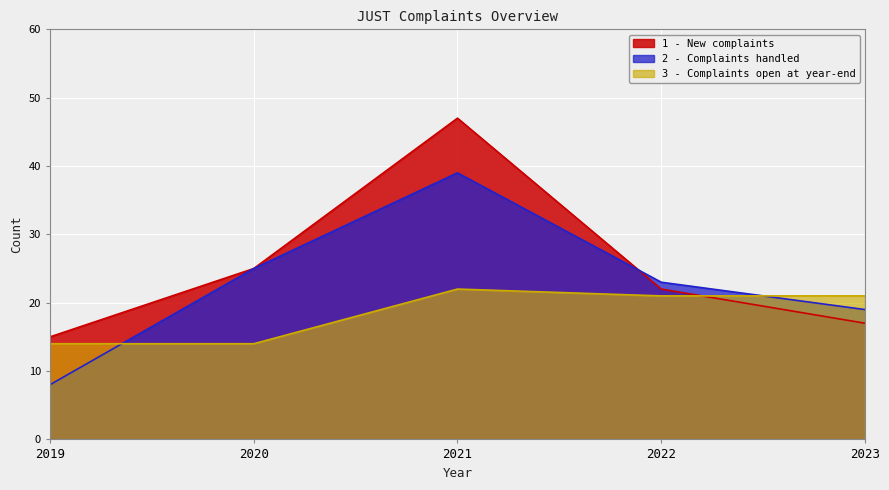

At which category does the chart reach its minimum across all series?

2019